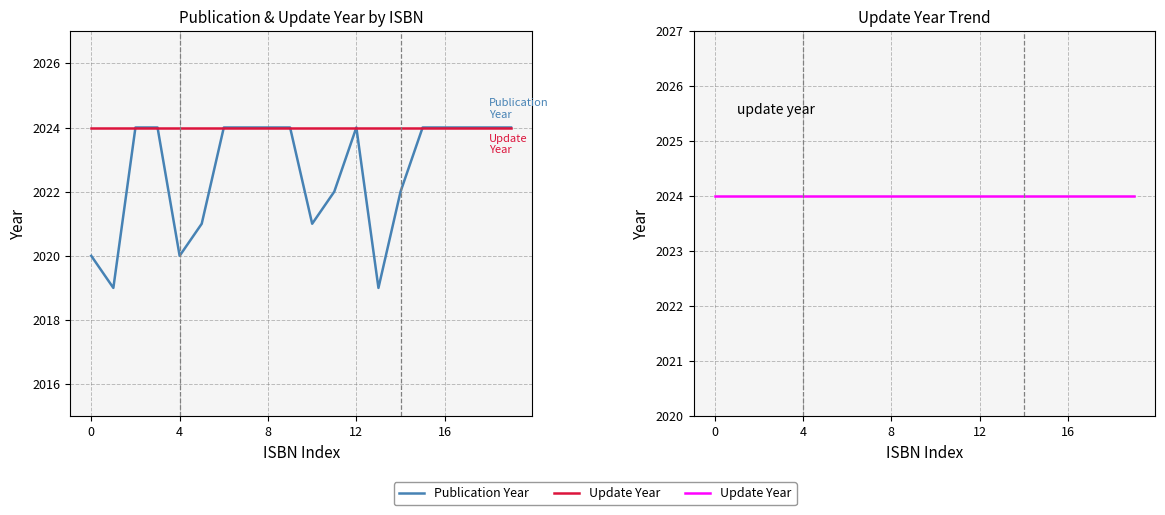

How many interior local valleys does the Publication Year series have?

4